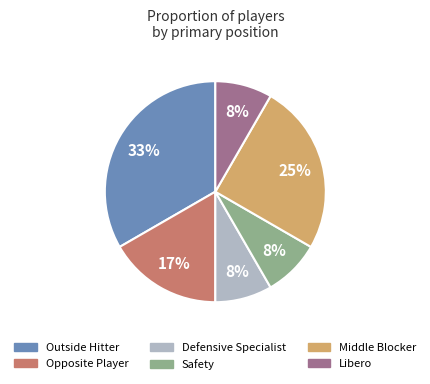

What is the largest slice in the pie chart?

Outside Hitter